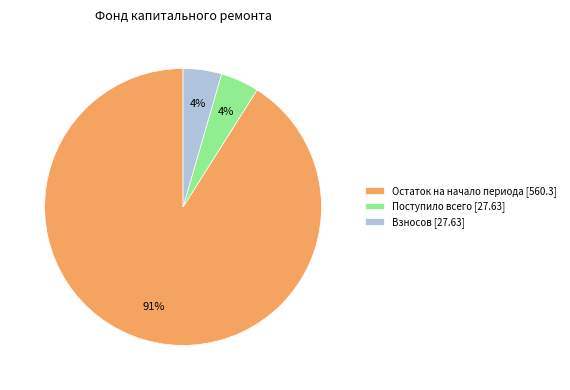

Approximately how many times larger is the value at Поступило всего [27.63] compared to Взносов [27.63]?

1.0